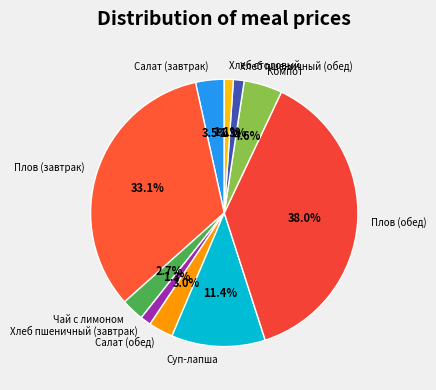

What percentage is the Салат (обед) slice, to the nearest percent?

3%